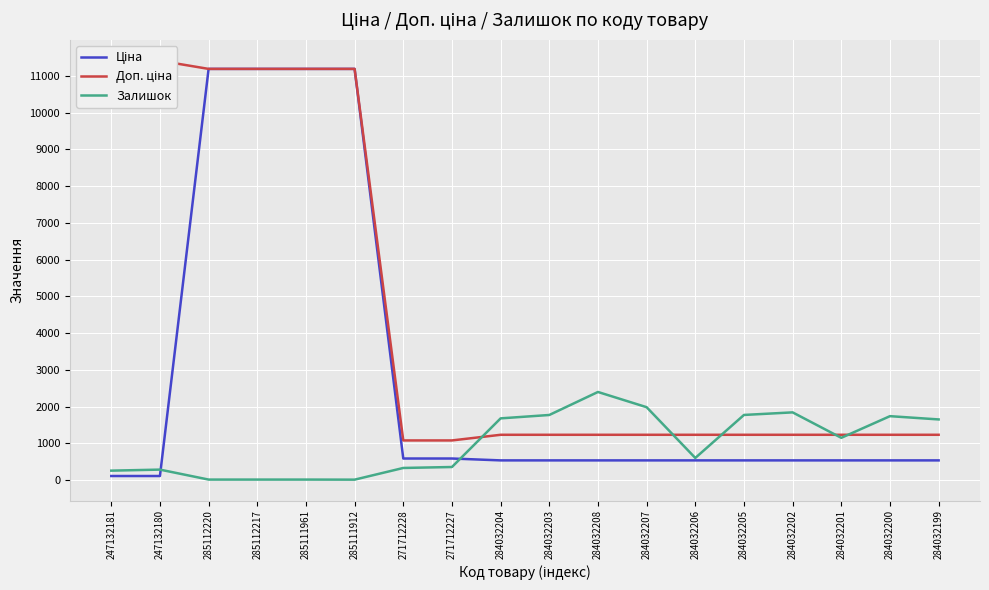

How many lines are shown in the chart?

3